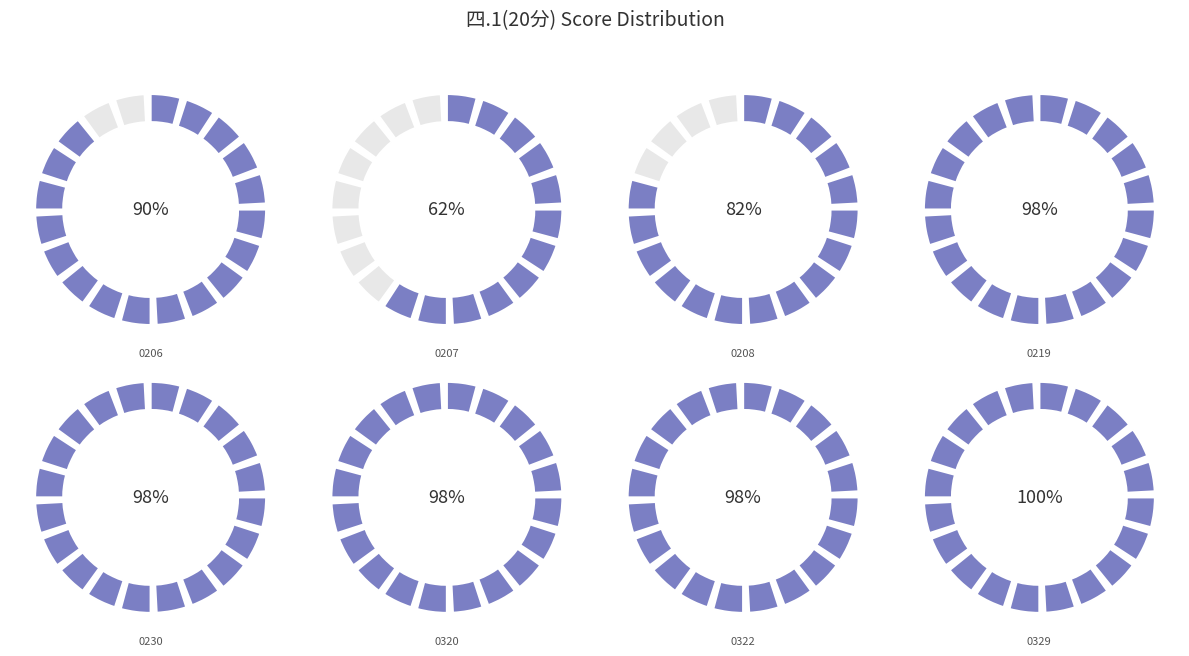

To the nearest percent, what is the combined percentage of 2260110322 and 2260110206?

26%